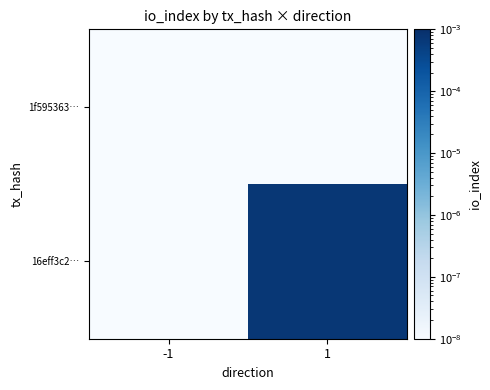

At how many categories does at least one series exceed 0?

2